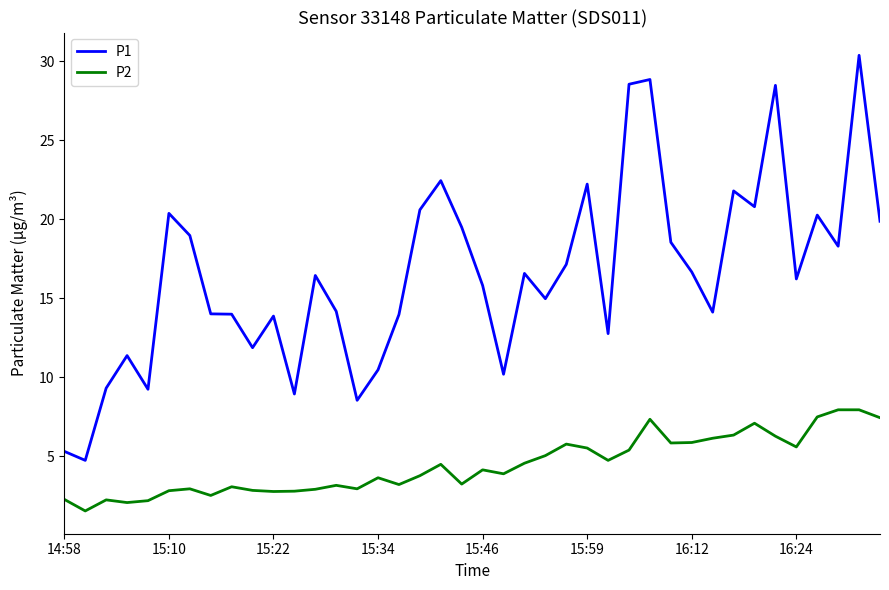

Which series has the widest spread of values?

P1